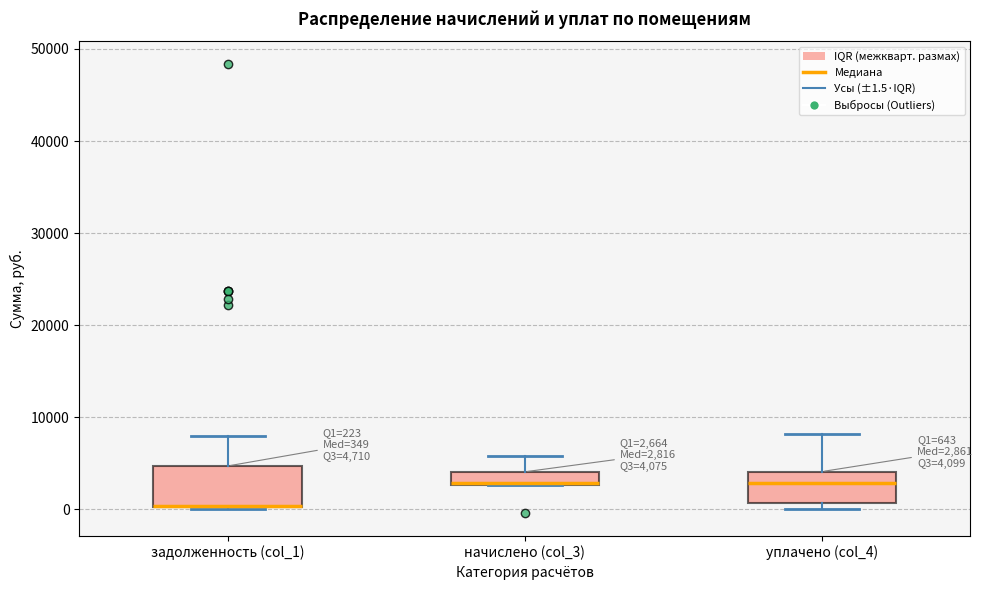

Comparing the boxes themselves (not the whiskers), which one is the tallest?

задолженность (col_1)